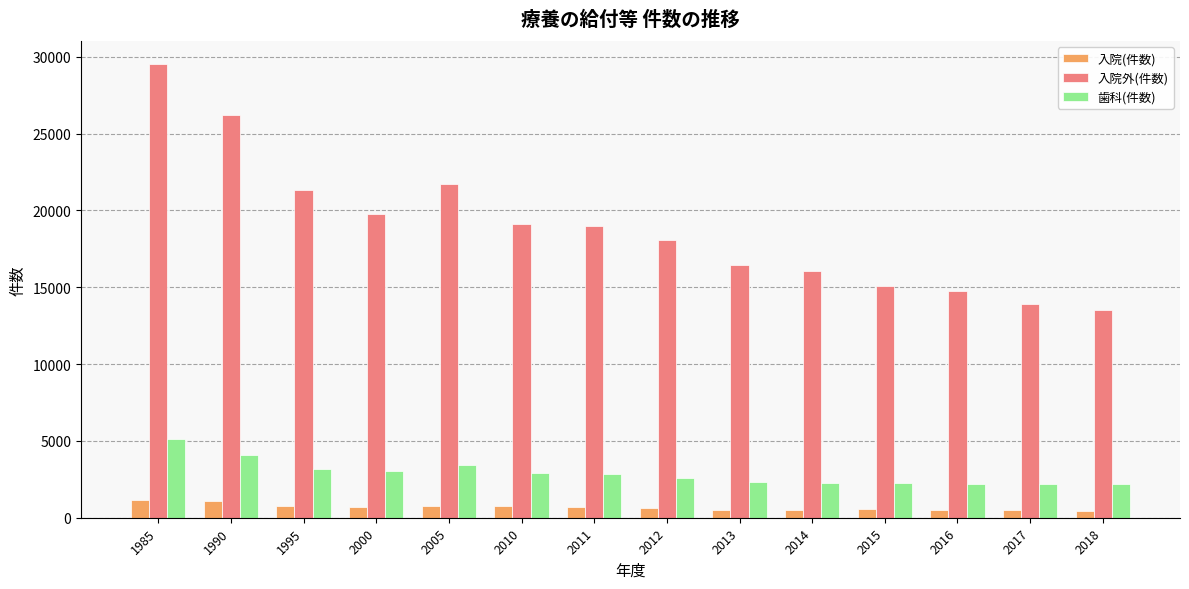

Which series has the largest range (max minus min)?

入院外(件数)